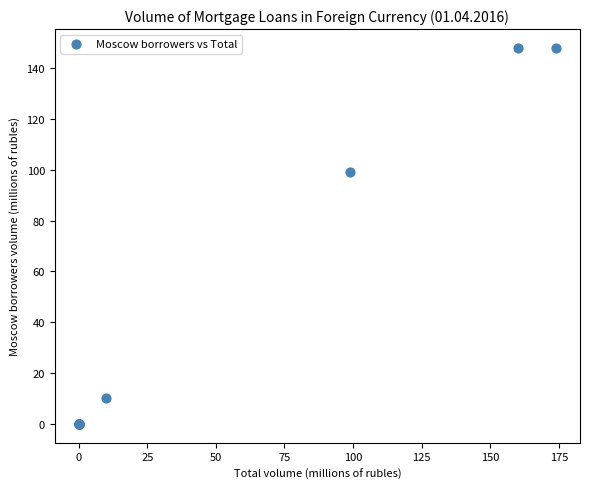

What Y value in the scatter plot is closest to 74?

99